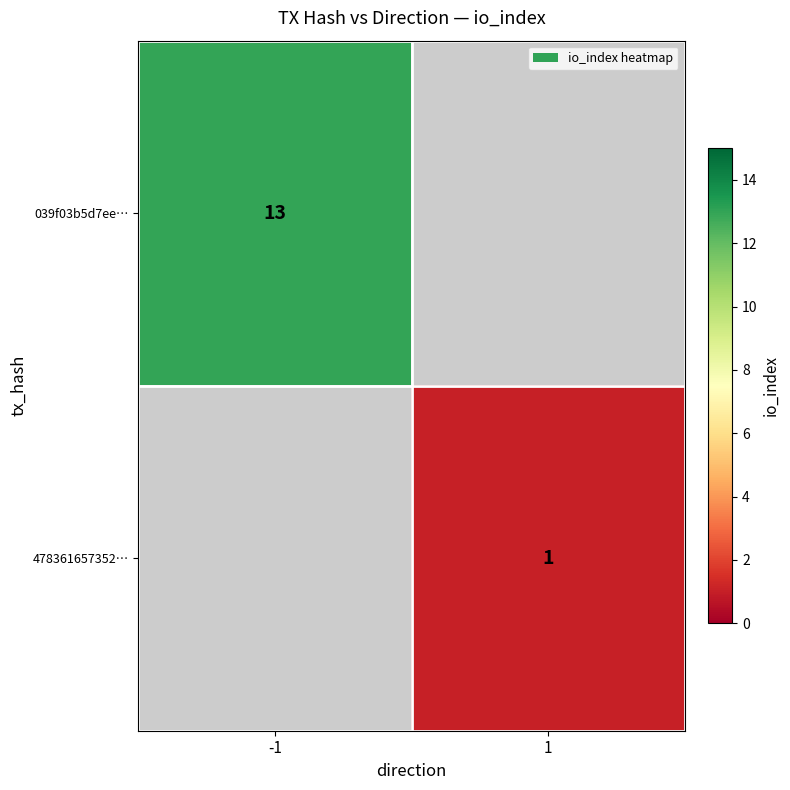

Is it true that 039f03b5d7ee… equals 5 at -1?

False